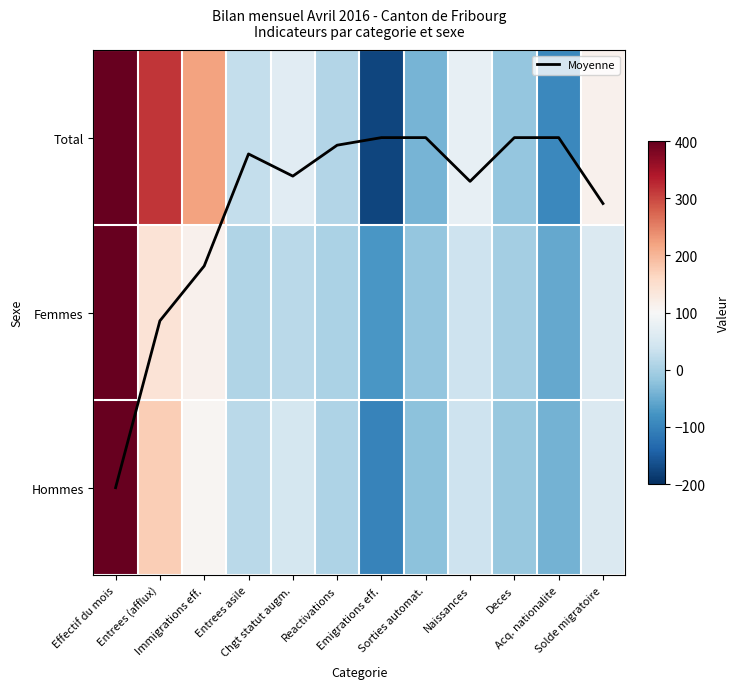

Between Chgt statut augm. and Sorties automat., which series saw the biggest shift?

Total